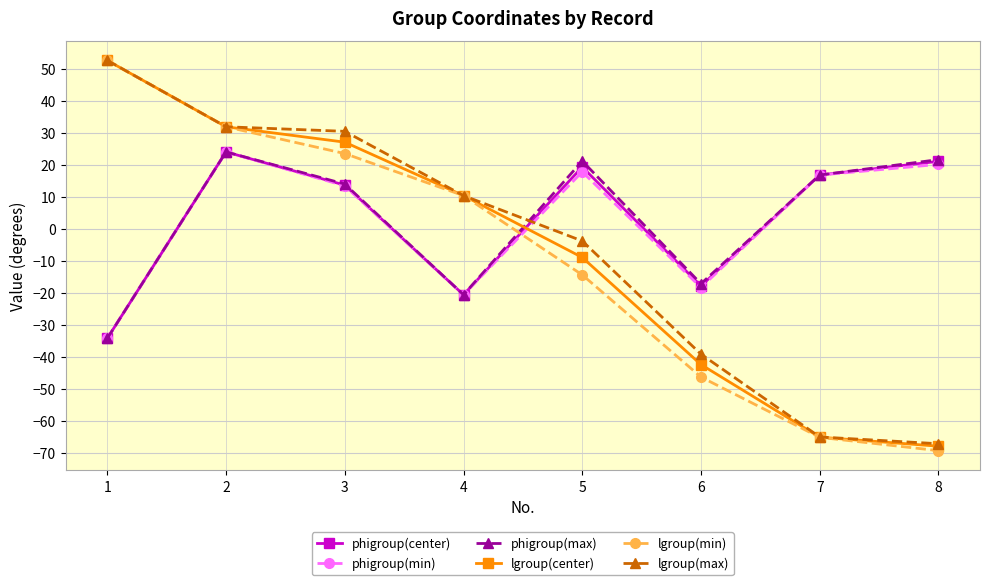

How many values in lgroup(center) are above zero?

4